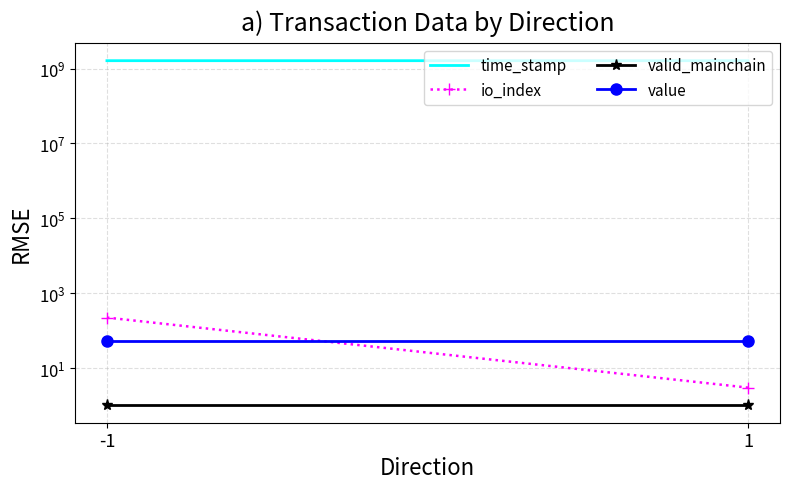

At which category is the sum across all series the highest?

-1